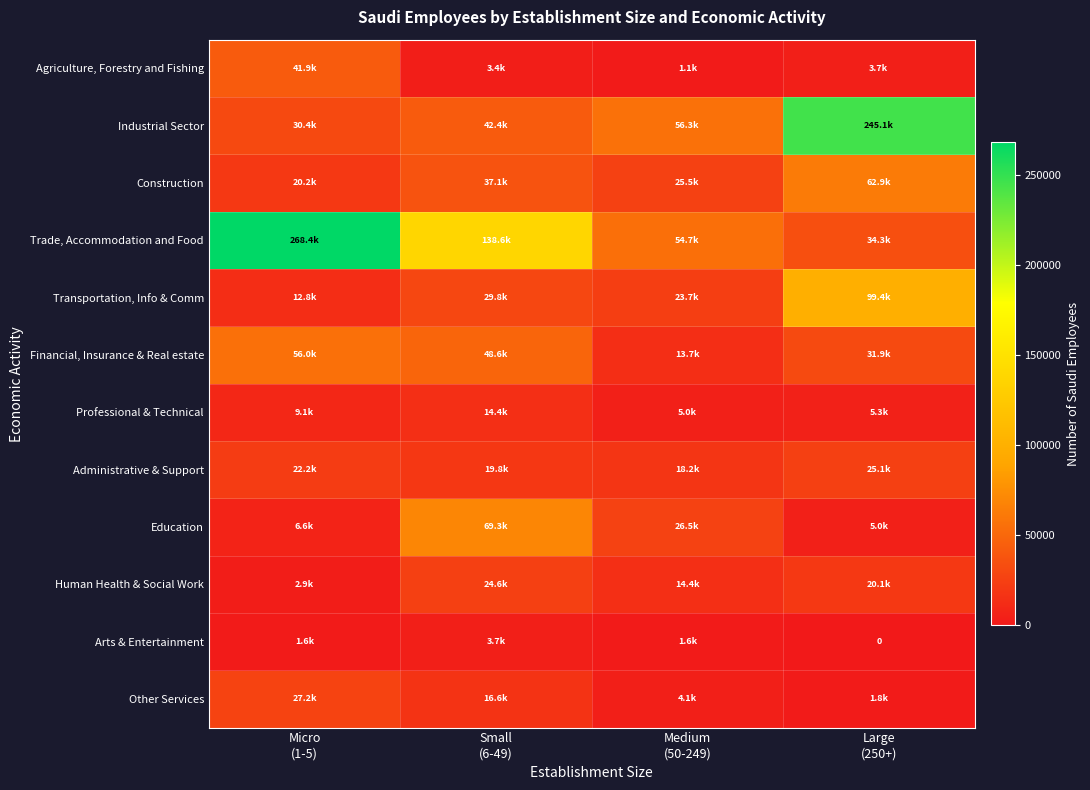

What is the total value across all series at Large
(250+)?

534533.0